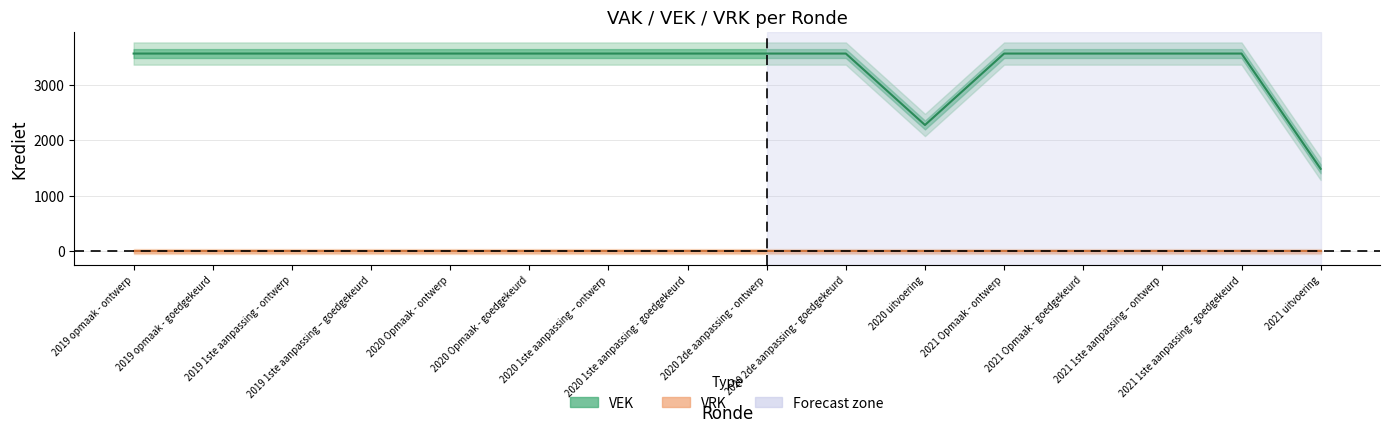

What is the label of the 6th point from the right?

2020 uitvoering